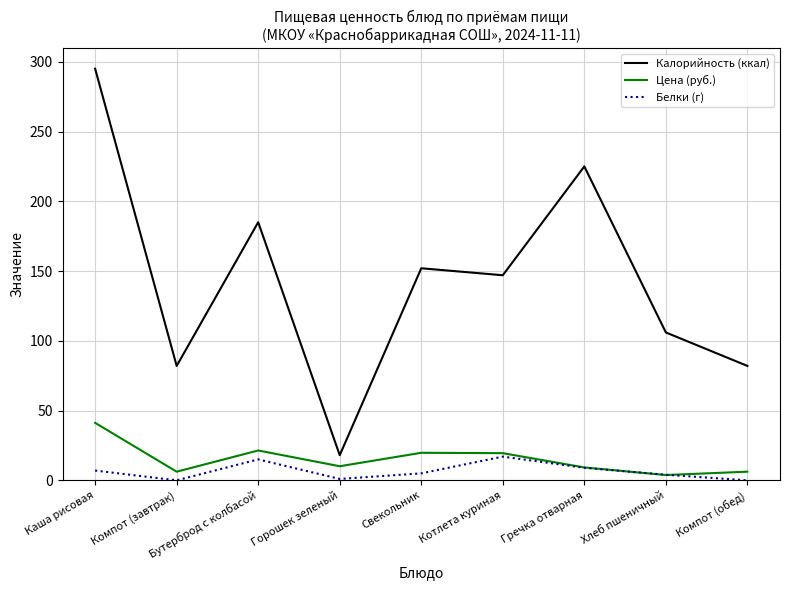

Count the number of data series in this chart.

3